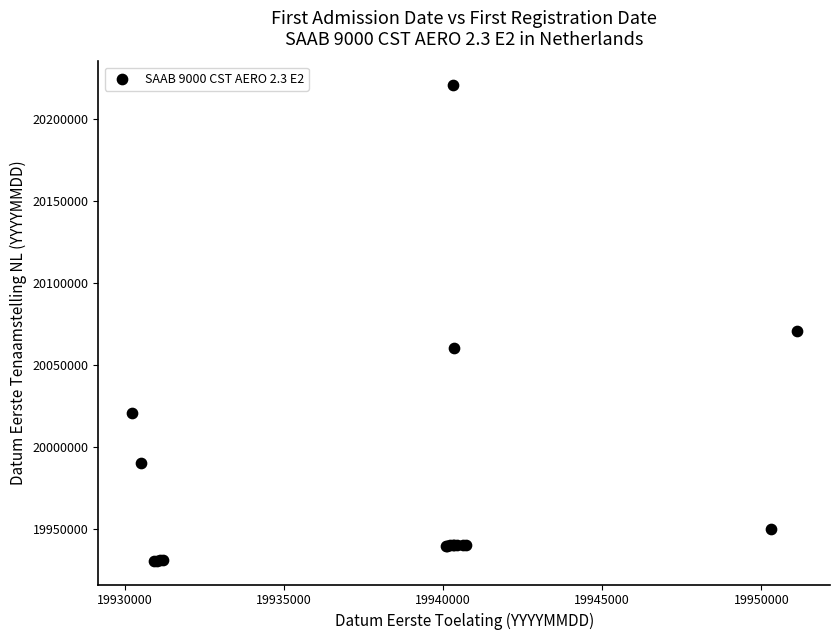

What Y value in the scatter plot is closest to 20075662?

20070830